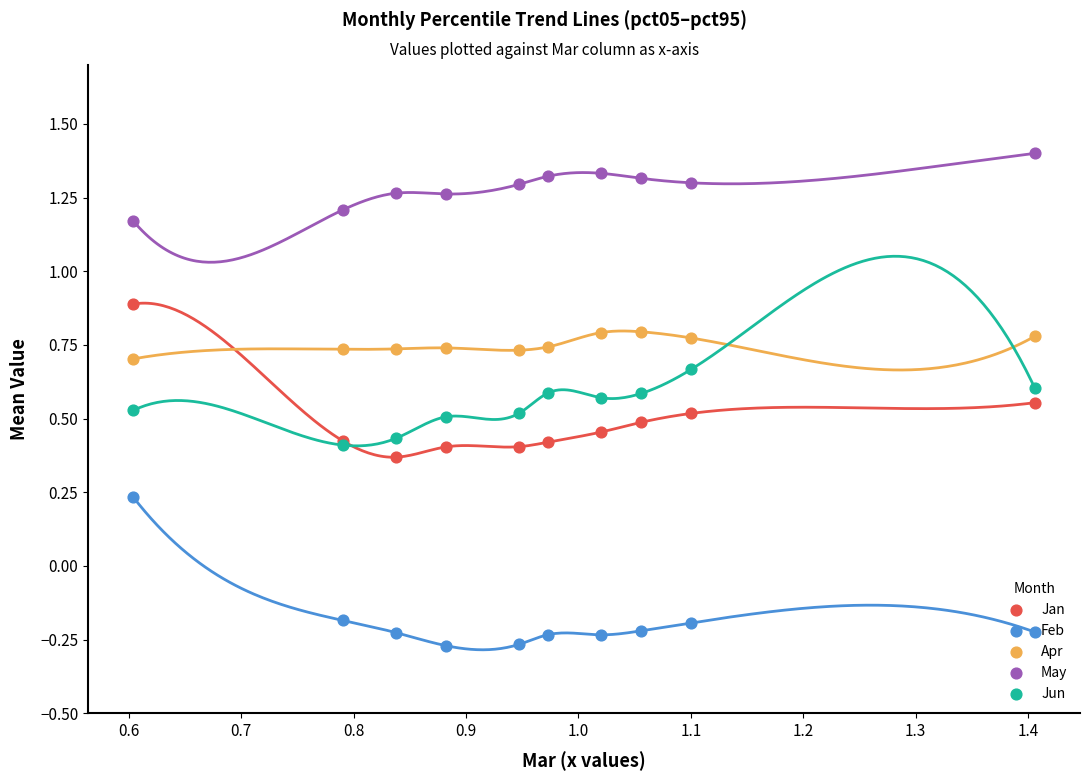

Which series contains the highest Y value?

May